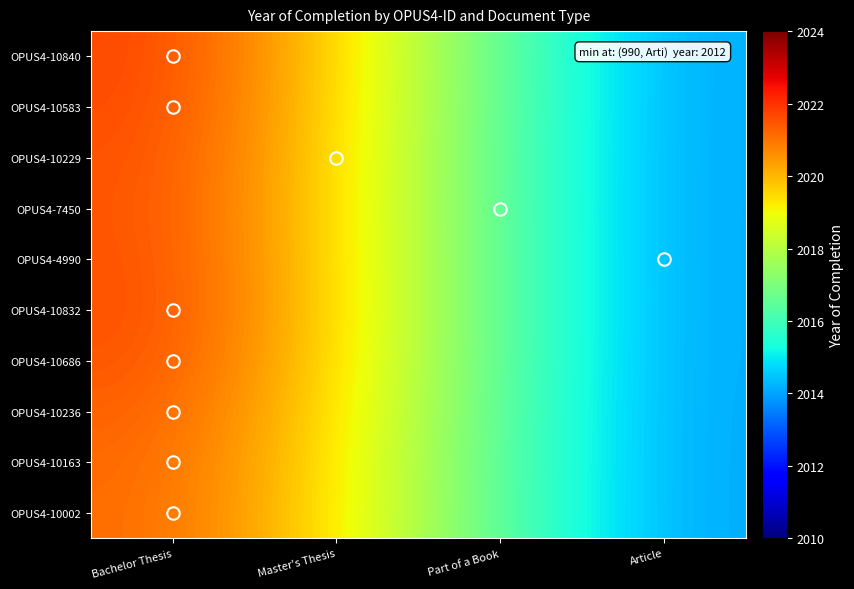

What is the minimum value shown in the chart?

2014.1